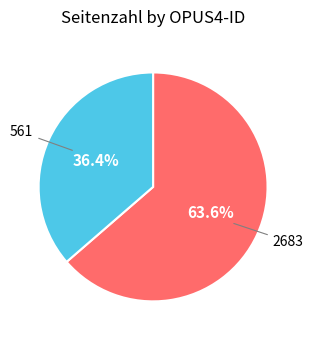

Is there any slice that represents more than half of the pie?

Yes